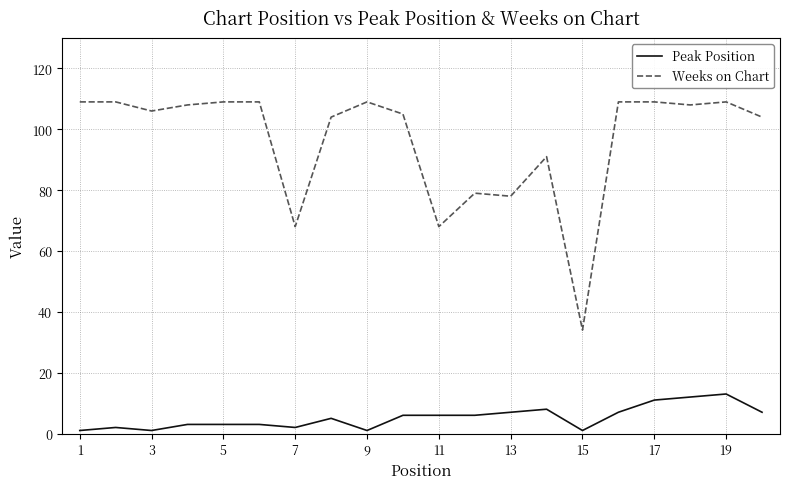

Rank the series by their maximum value, from highest to lowest.

Weeks on Chart, Peak Position